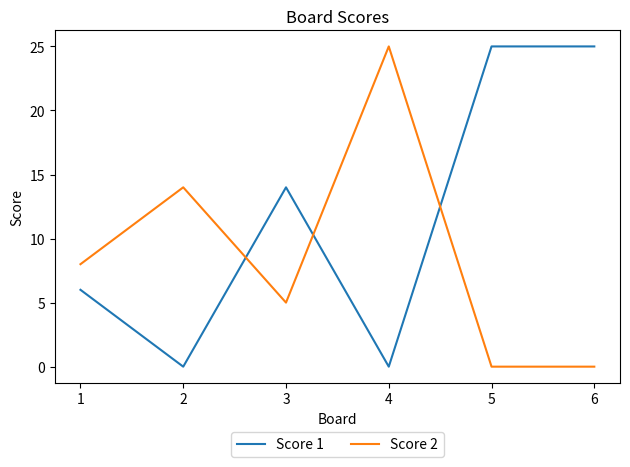

List the series in order of their overall mean, lowest first.

Score 2, Score 1